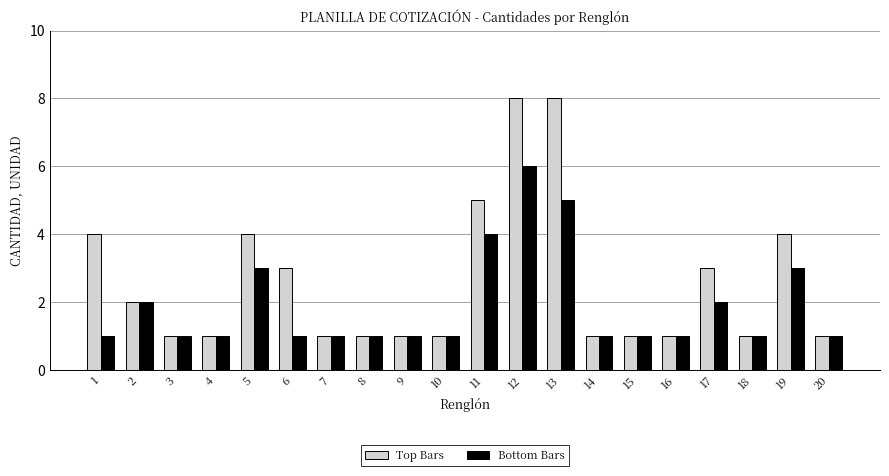

How many groups of bars are there?

20